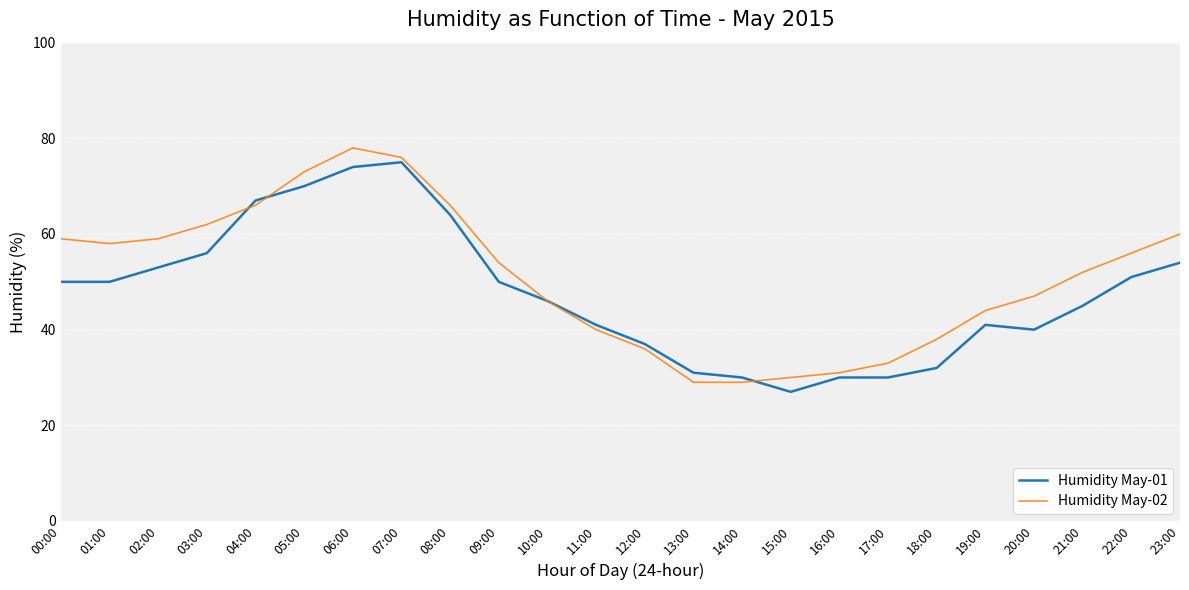

Does the chart display data point markers on the line(s)?

No